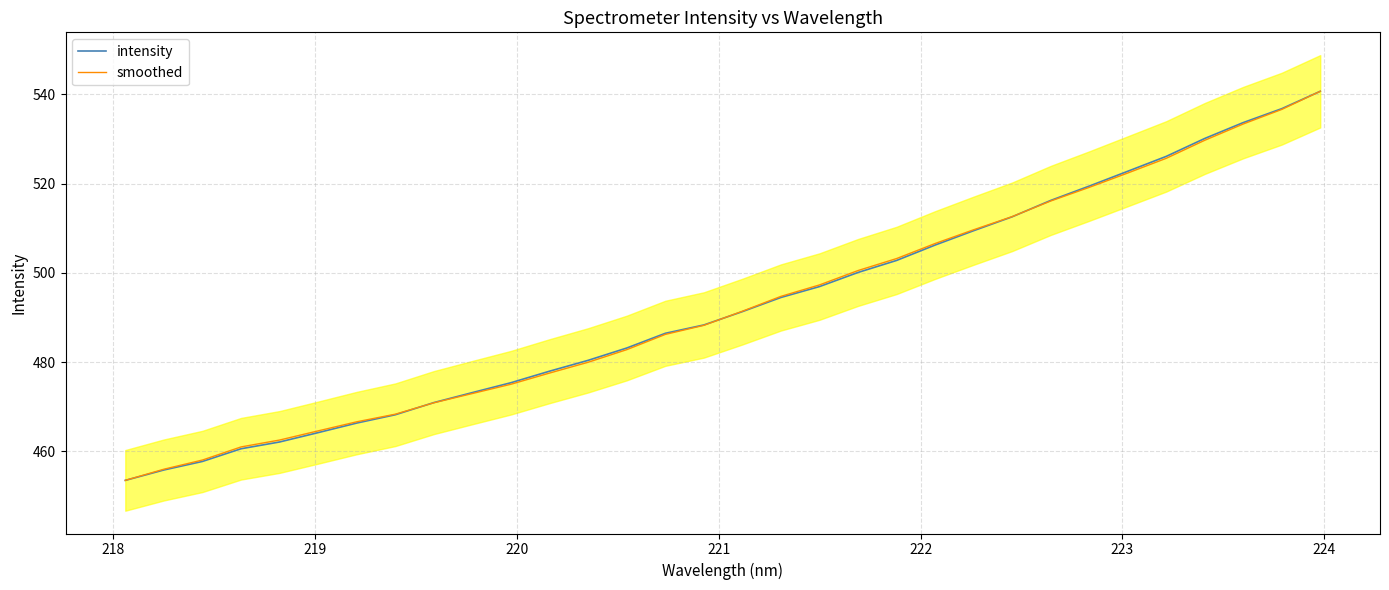

What is the lowest value of the smoothed series?

453.5